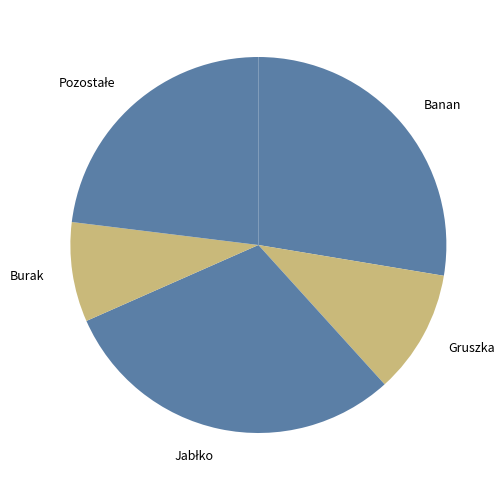

True or false: Burak accounts for 9% of the total.

True